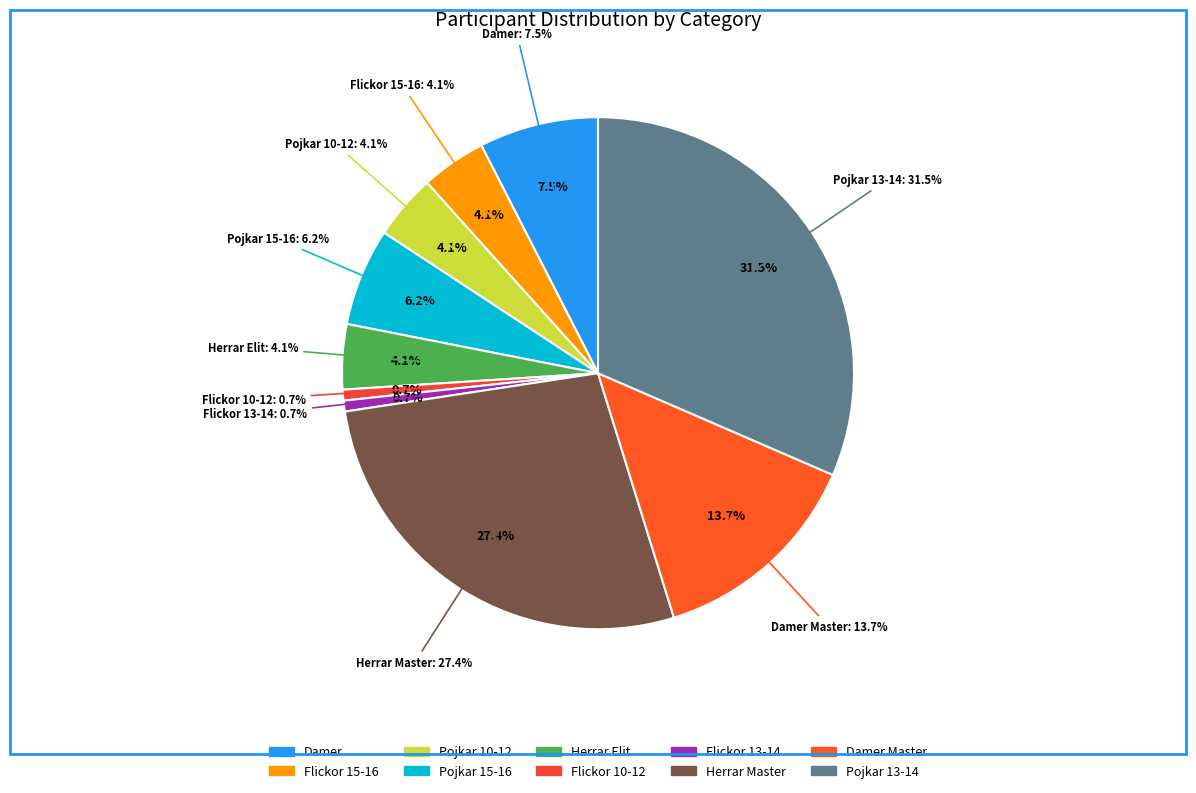

True or false: Damer Master accounts for 26% of the total.

False